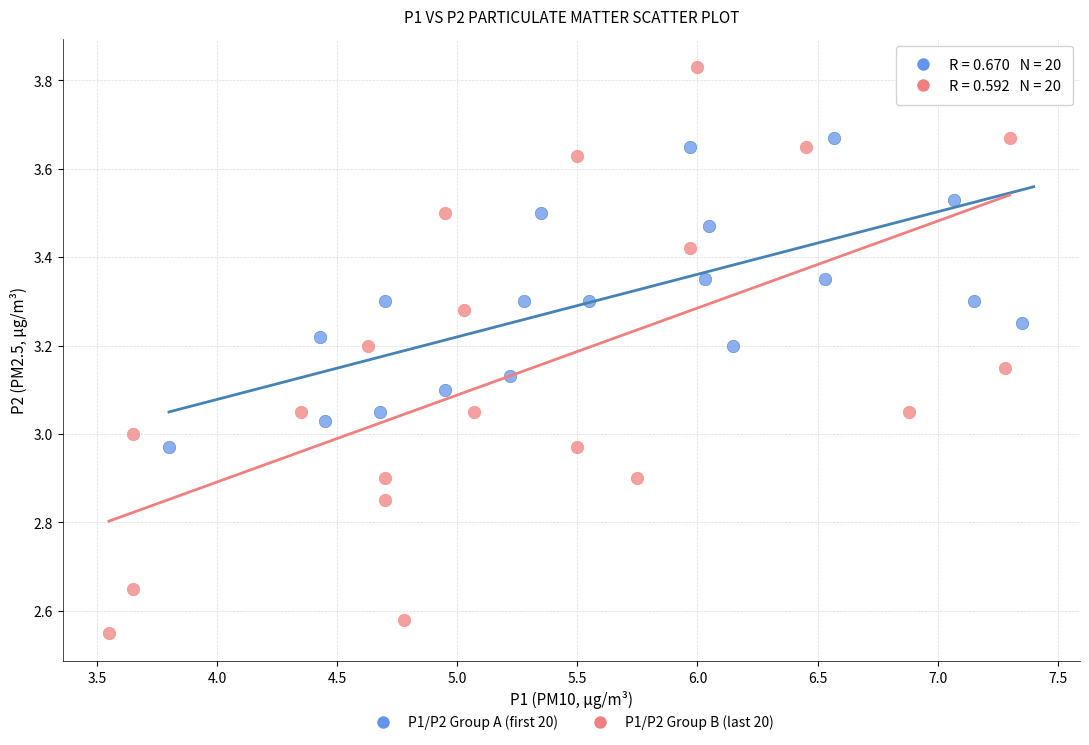

Which series has the largest Y range (max minus min)?

P1/P2 Group B (last 20)